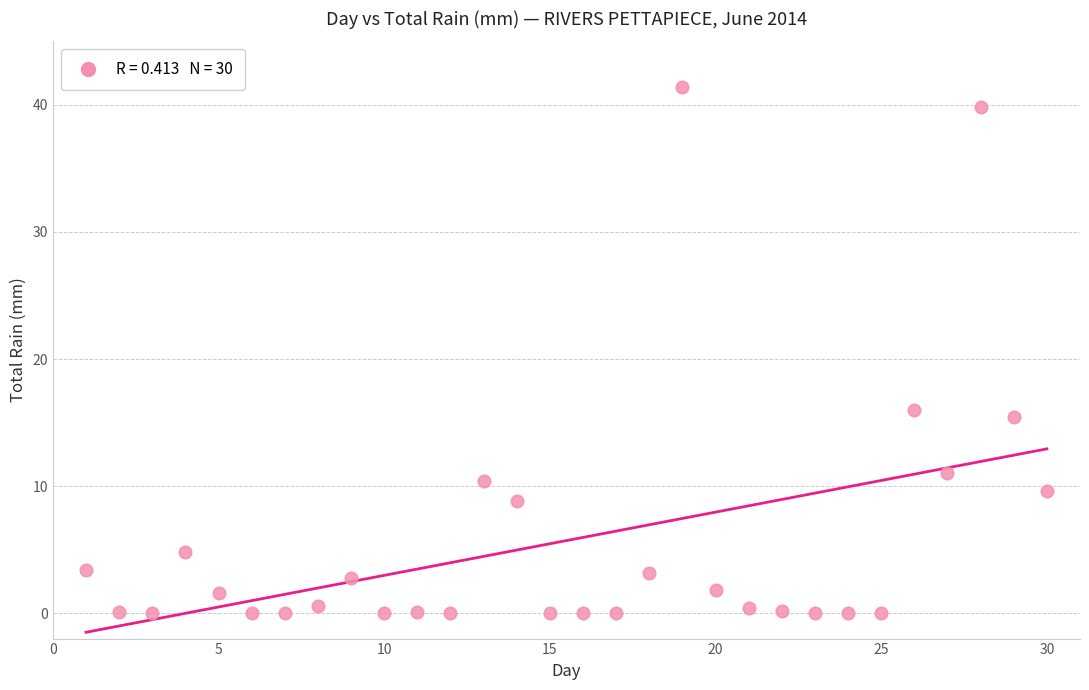

What is the range of X values (max minus min)?

29.0